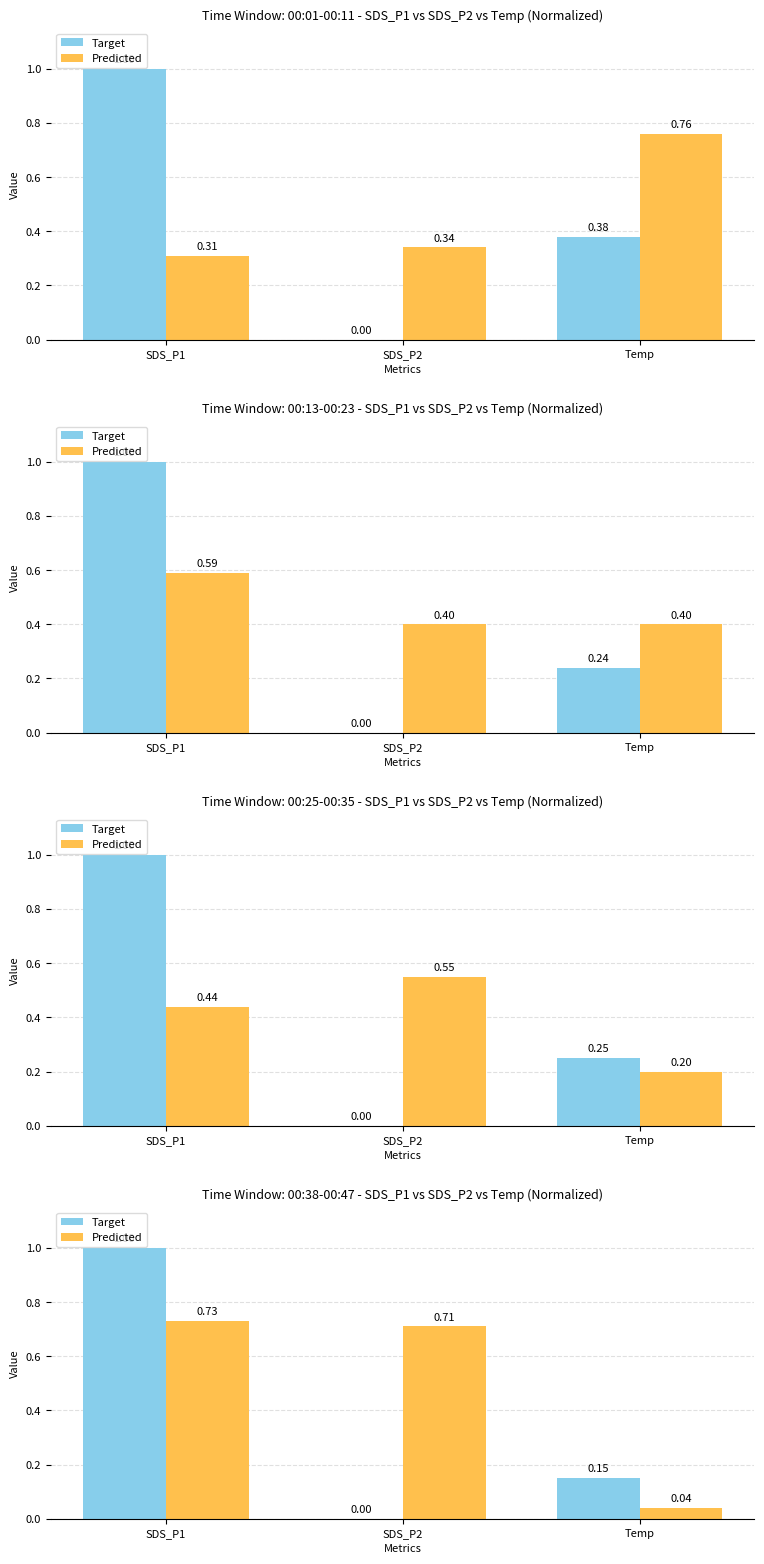

True or false: Target has a value of 0.0 at SDS_P2.

True